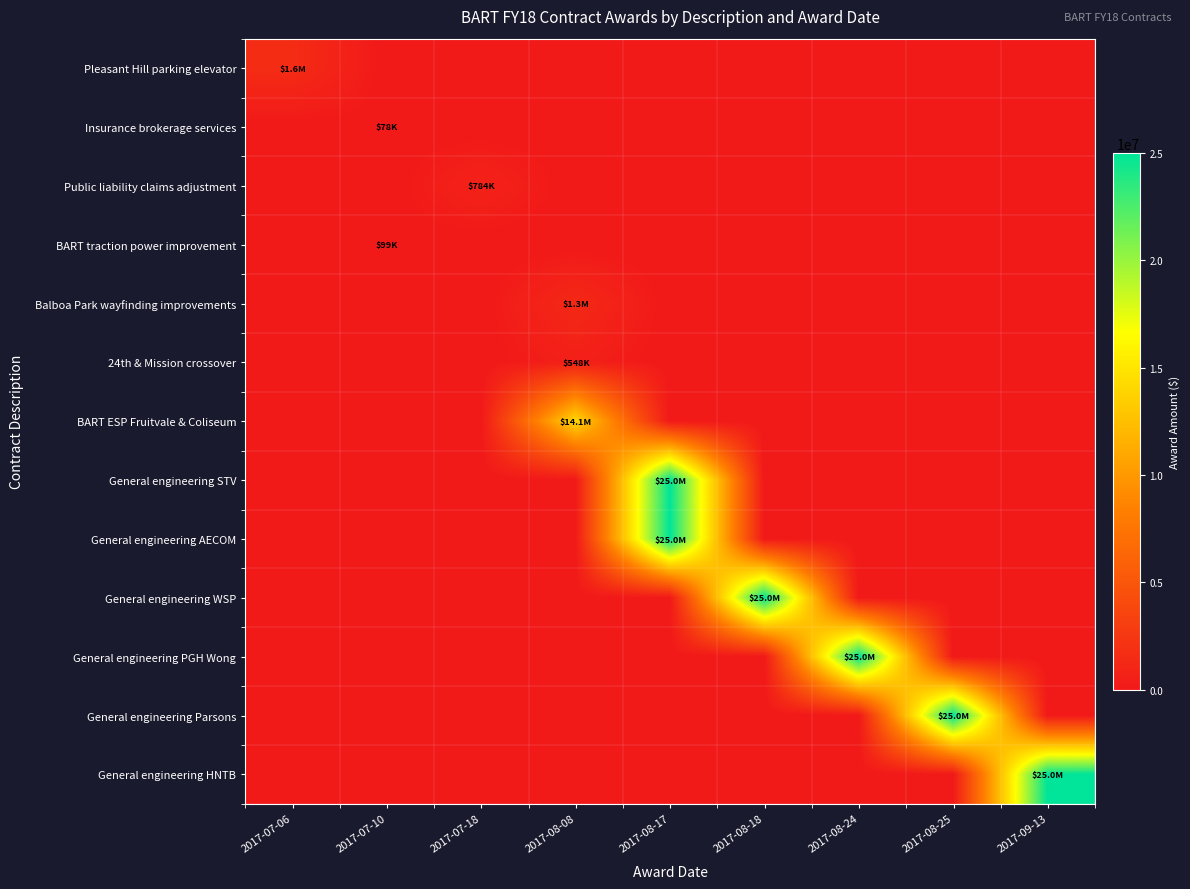

At 2017-07-18, list the series in order from largest to smallest.

Public liability claims adjustment, Pleasant Hill parking elevator, Insurance brokerage services, BART traction power improvement, Balboa Park wayfinding improvements, 24th & Mission crossover, BART ESP Fruitvale & Coliseum, General engineering STV, General engineering AECOM, General engineering WSP, General engineering PGH Wong, General engineering Parsons, General engineering HNTB